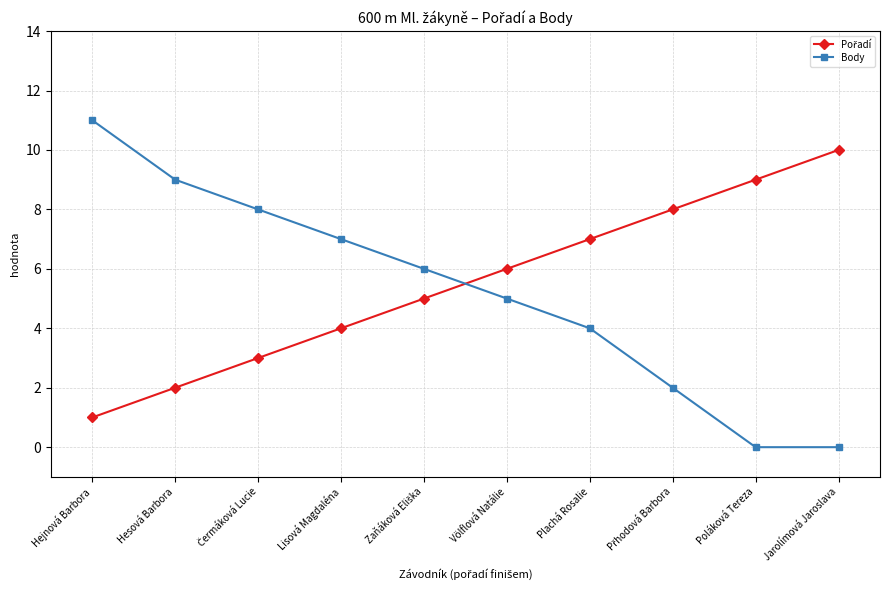

The value of Body at Lisová Magdaléna is 7. True or false?

True